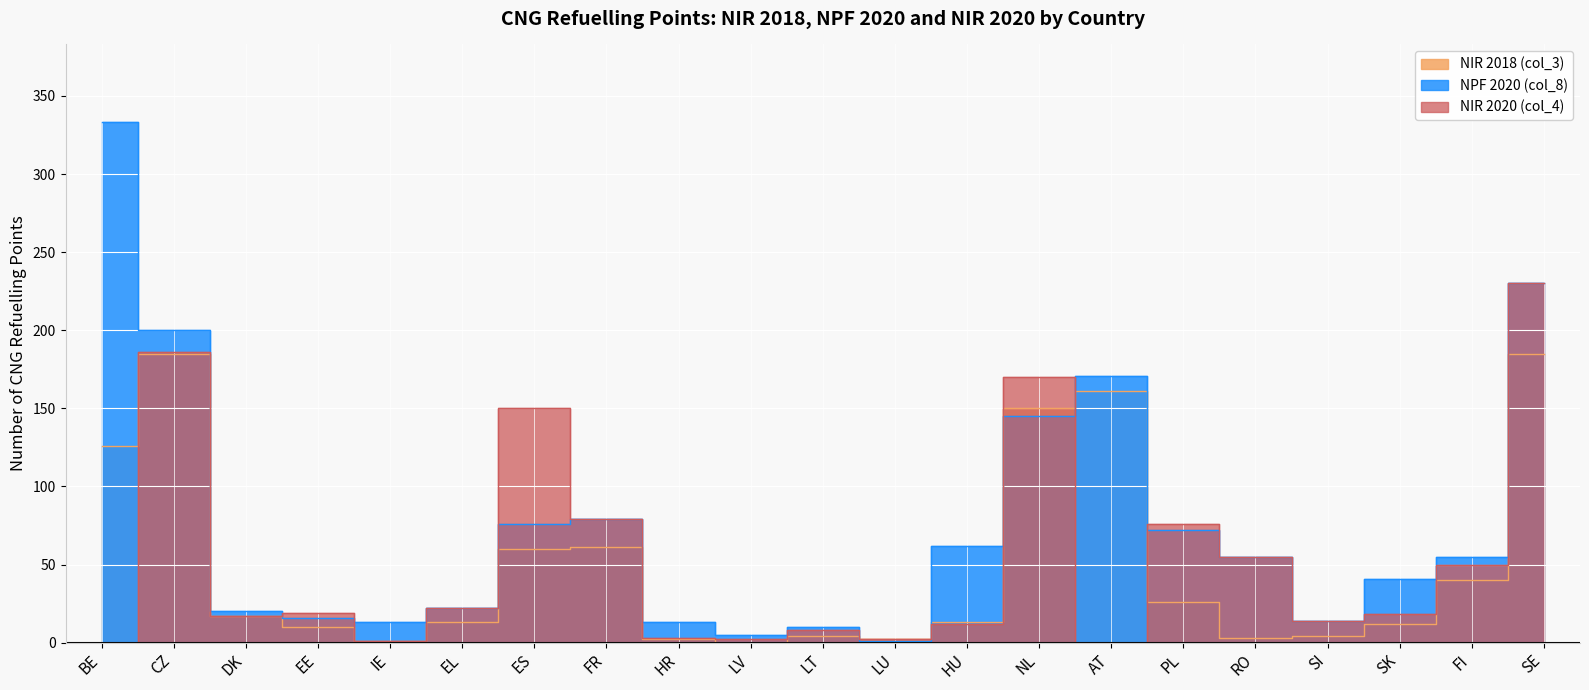

What is the difference between the highest and lowest values at BE?

333.0